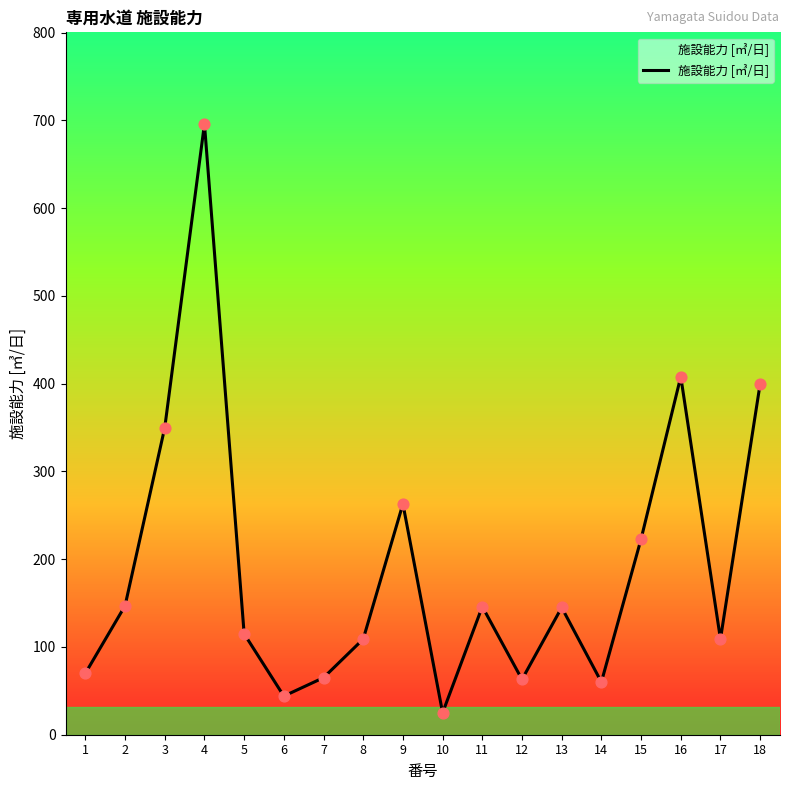

What is the change in value from 2 to 6?

-103